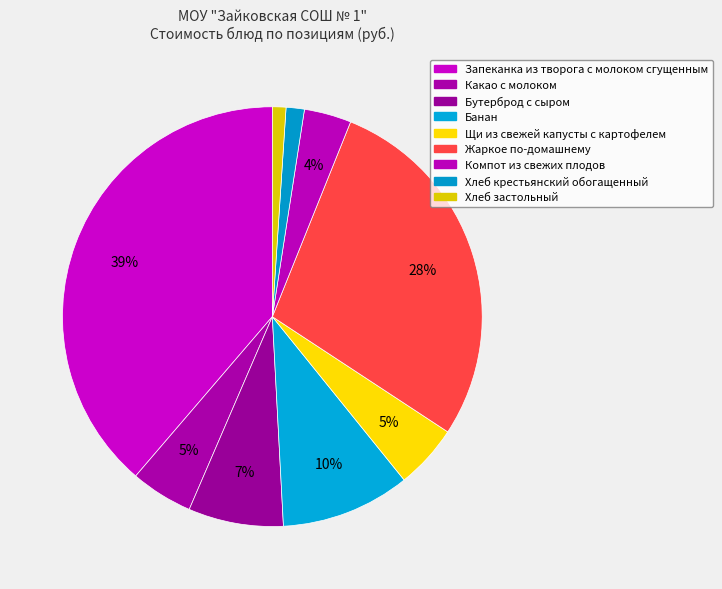

Count the number of slices in the pie.

9